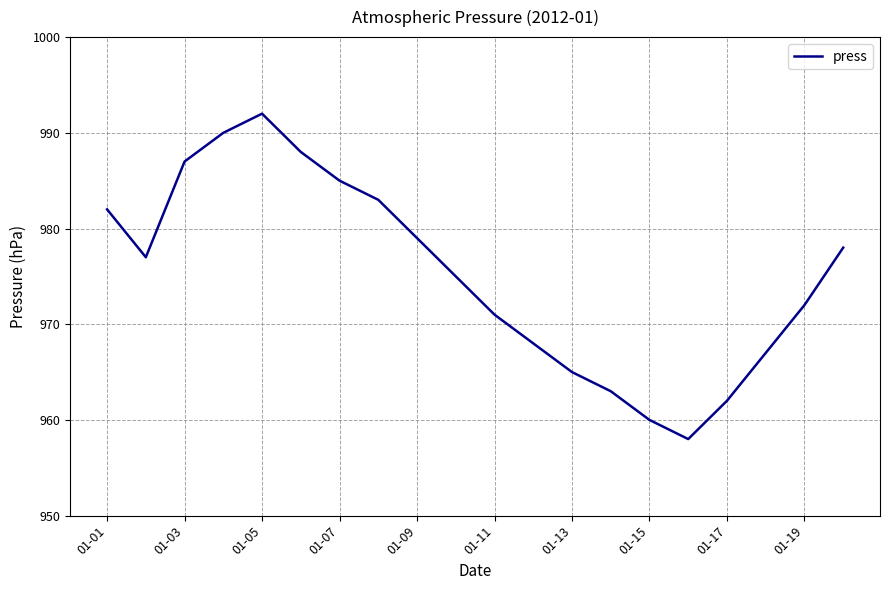

What is the difference between the maximum and minimum values?

34